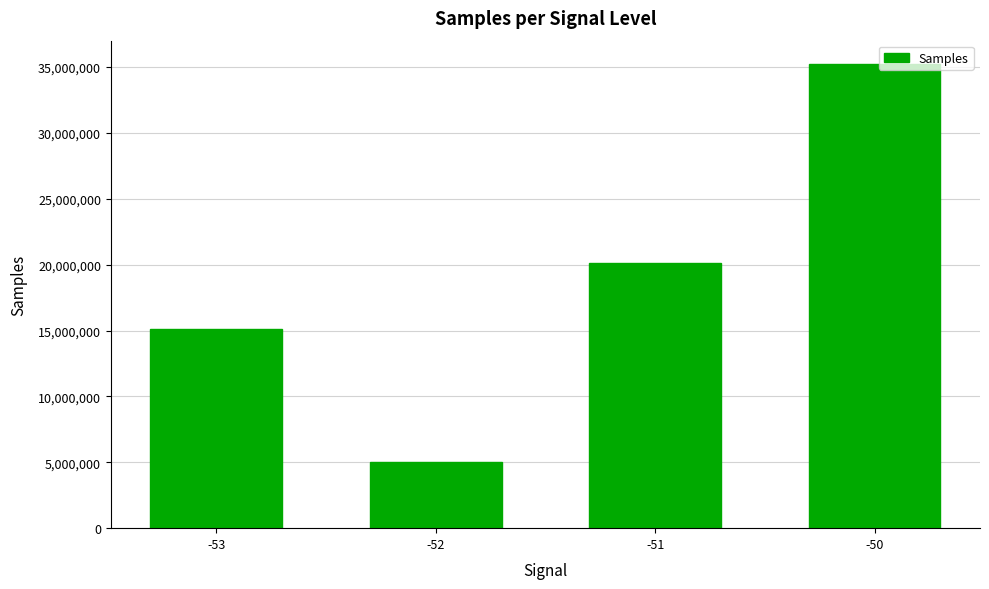

Reading left to right, transcribe all the data shown in this chart.

-53=15098172	-52=5029470	-51=20140881	-50=35247207